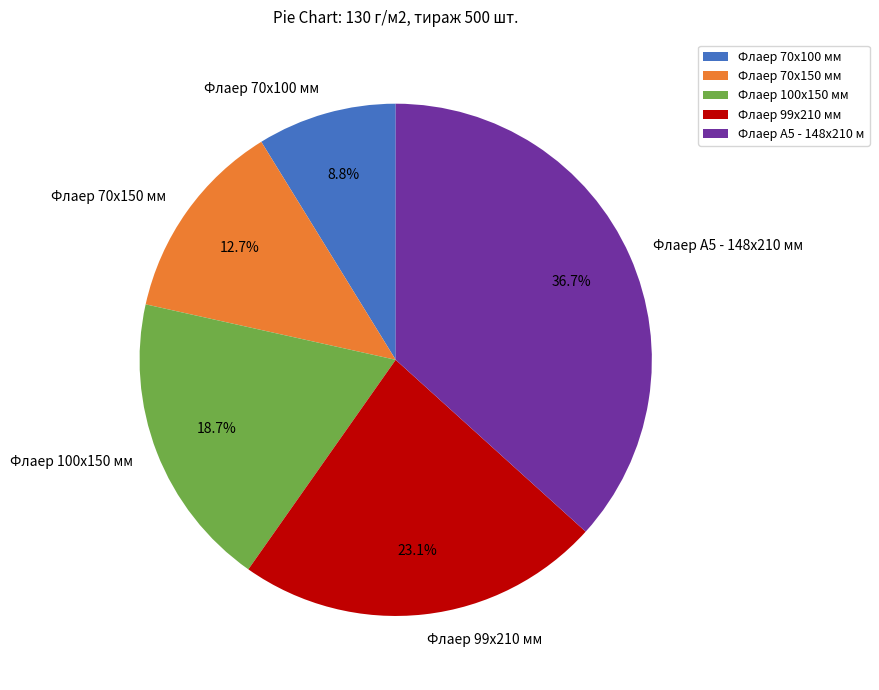

What is the total percentage of Флаер 100х150 мм and Флаер 70х100 мм?

27.5%